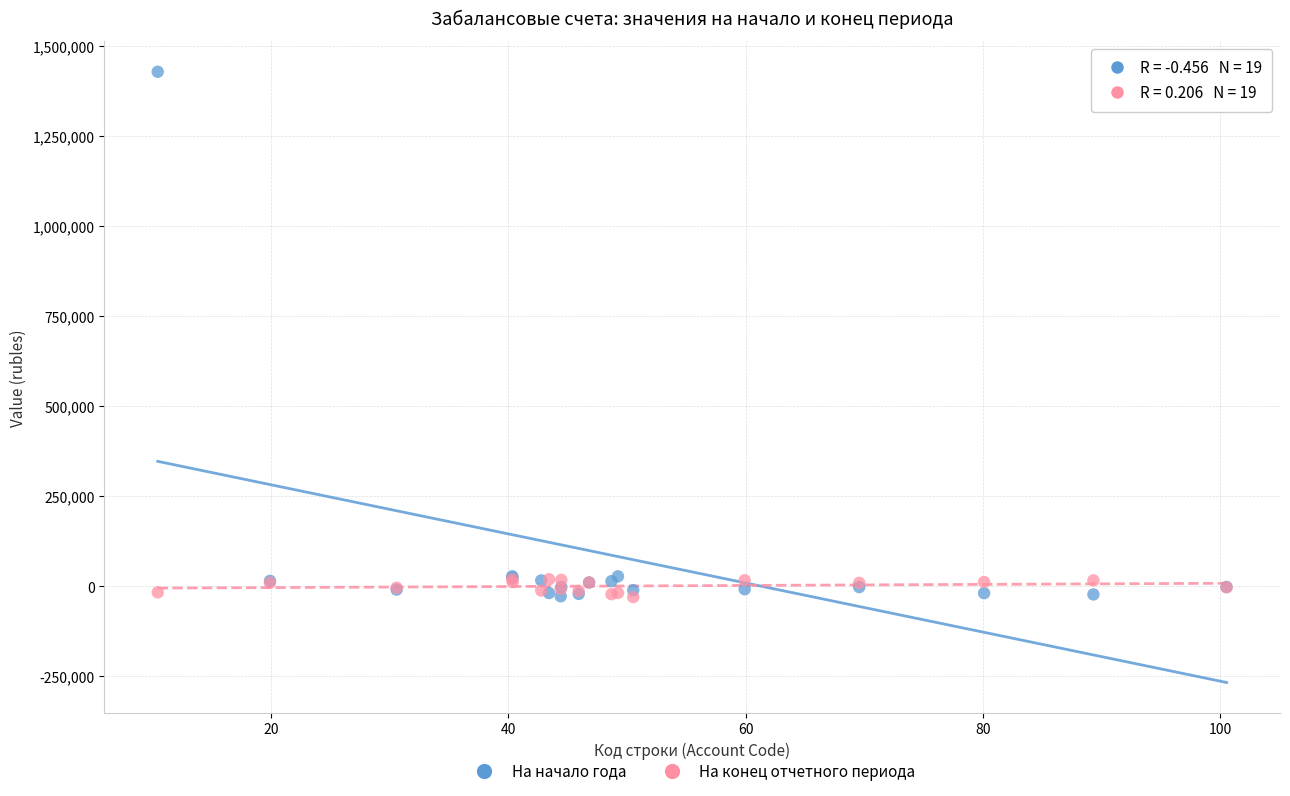

What are all the series names shown in the legend?

На начало года, На конец отчетного периода